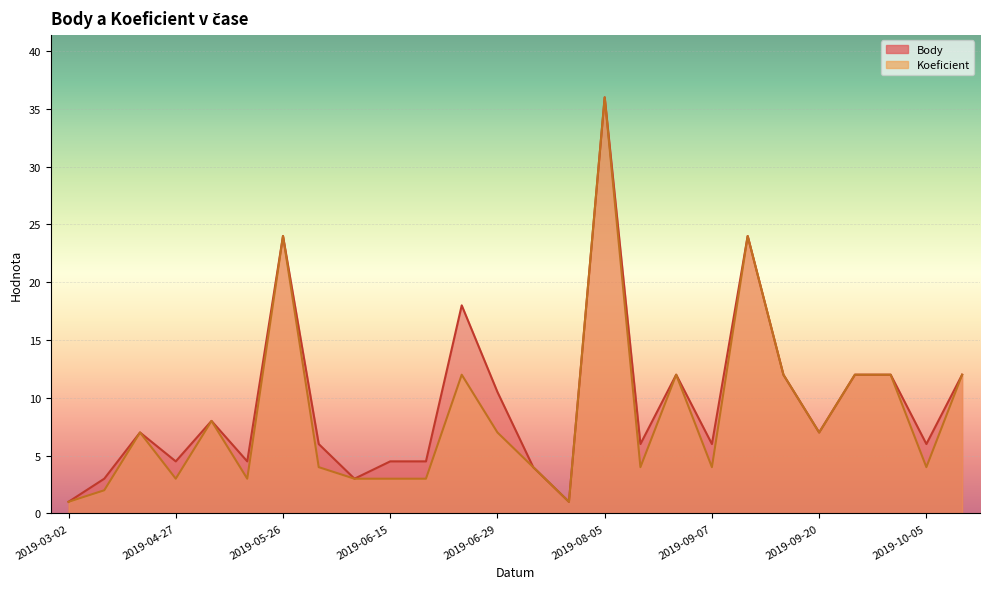

Reading left to right, what are all the values shown in this chart?

Body: 1.0	3.0	7.0	4.5	8.0	4.5	24.0	6.0	3.0	4.5	4.5	18.0	10.5	4.0	1.0	36.0	6.0	12.0	6.0	24.0	12.0	7.0	12.0	12.0	6.0	12.0
Koeficient: 1.0	2.0	7.0	3.0	8.0	3.0	24.0	4.0	3.0	3.0	3.0	12.0	7.0	4.0	1.0	36.0	4.0	12.0	4.0	24.0	12.0	7.0	12.0	12.0	4.0	12.0